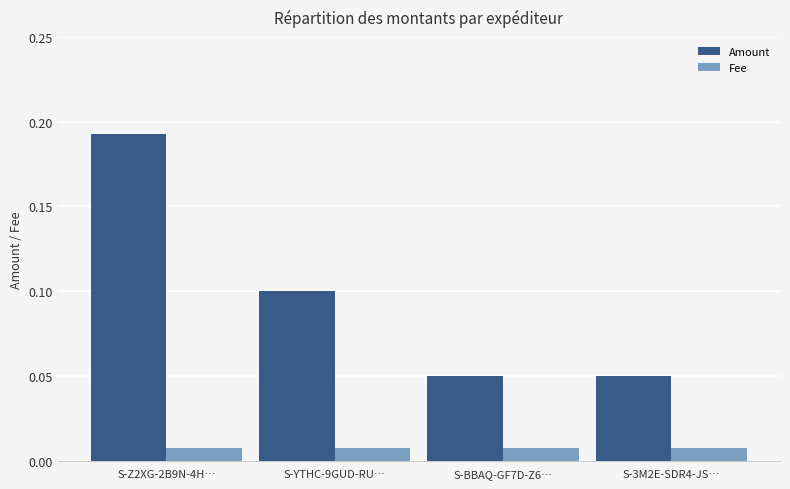

What is the label of the 4th bar from the left?

S-3M2E-SDR4-JS…